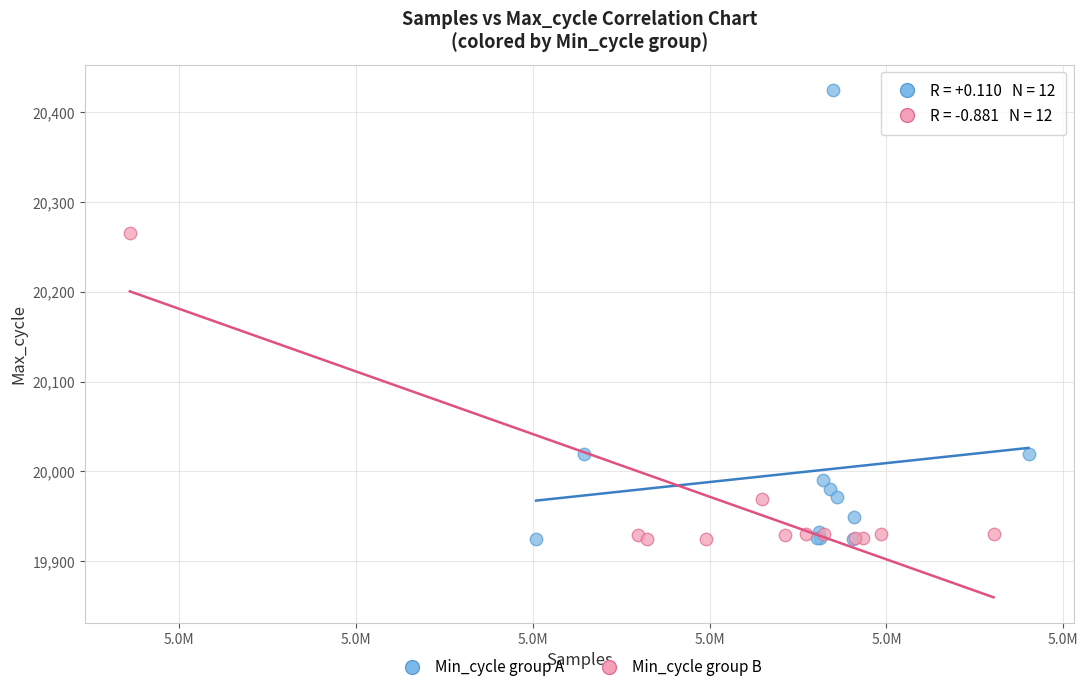

Which series has the largest Y range (max minus min)?

Min_cycle group A